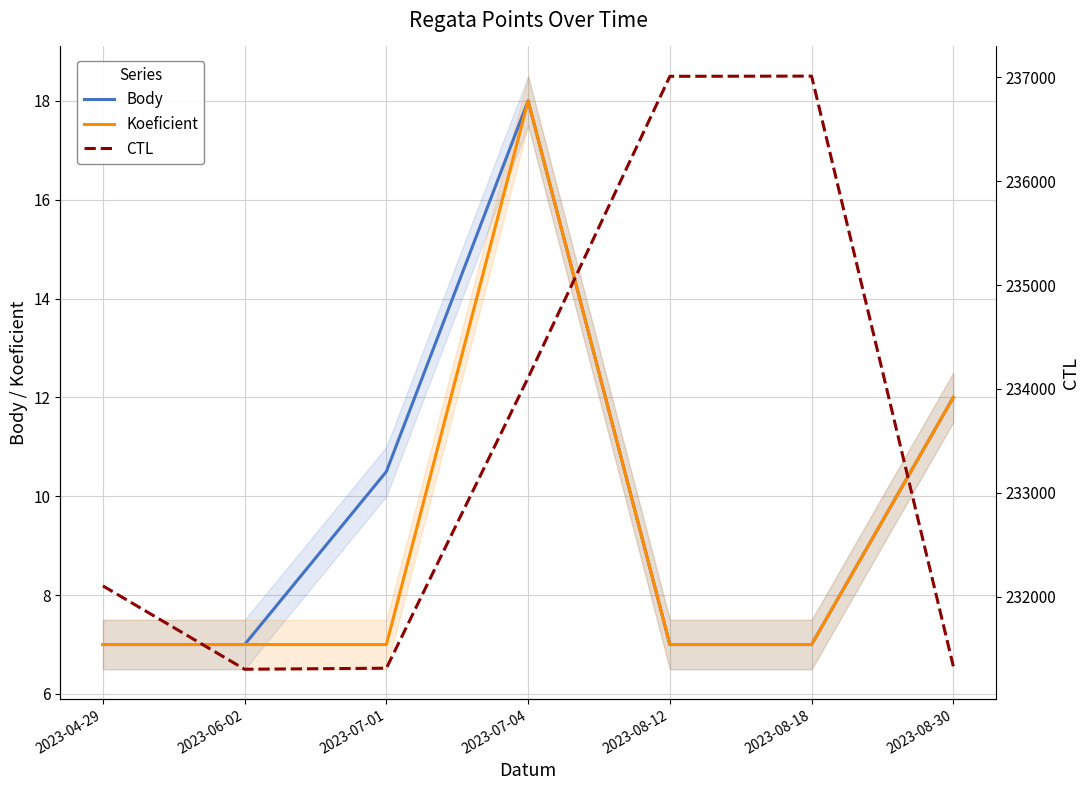

True or false: Koeficient has a value of 5.0 at 2023-07-04.

False